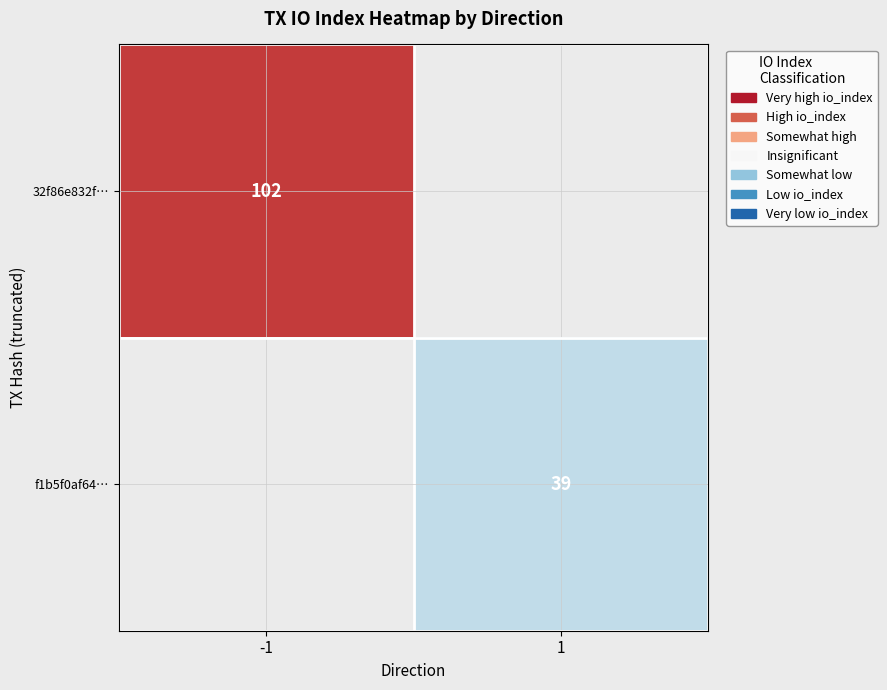

The f1b5f0af64… series shows 39 at 1. True or false?

True